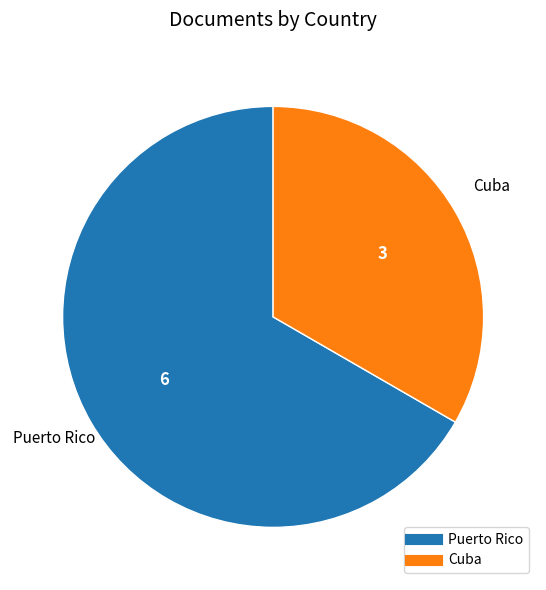

Which slice represents more than half of the pie?

Puerto Rico